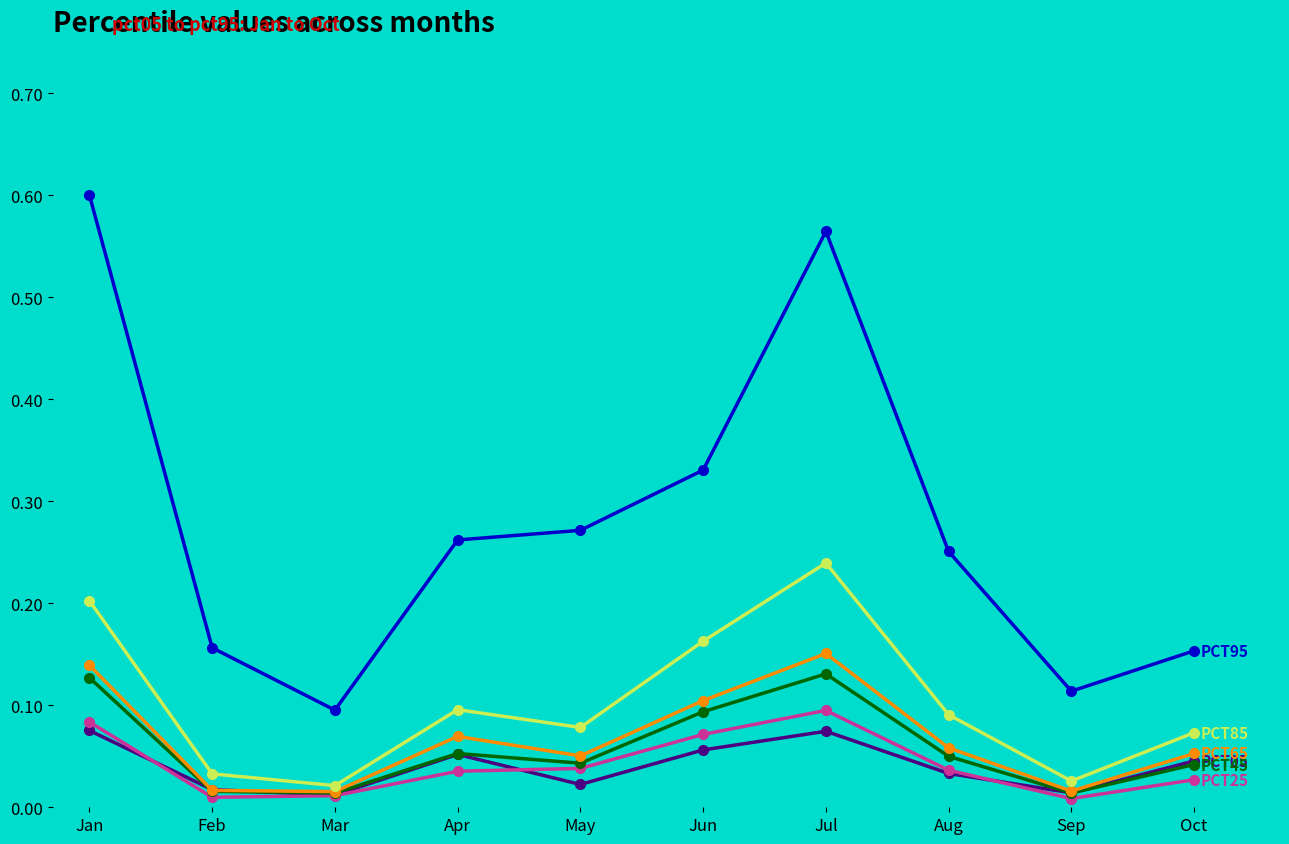

What is the total value across all series at Oct?

0.4